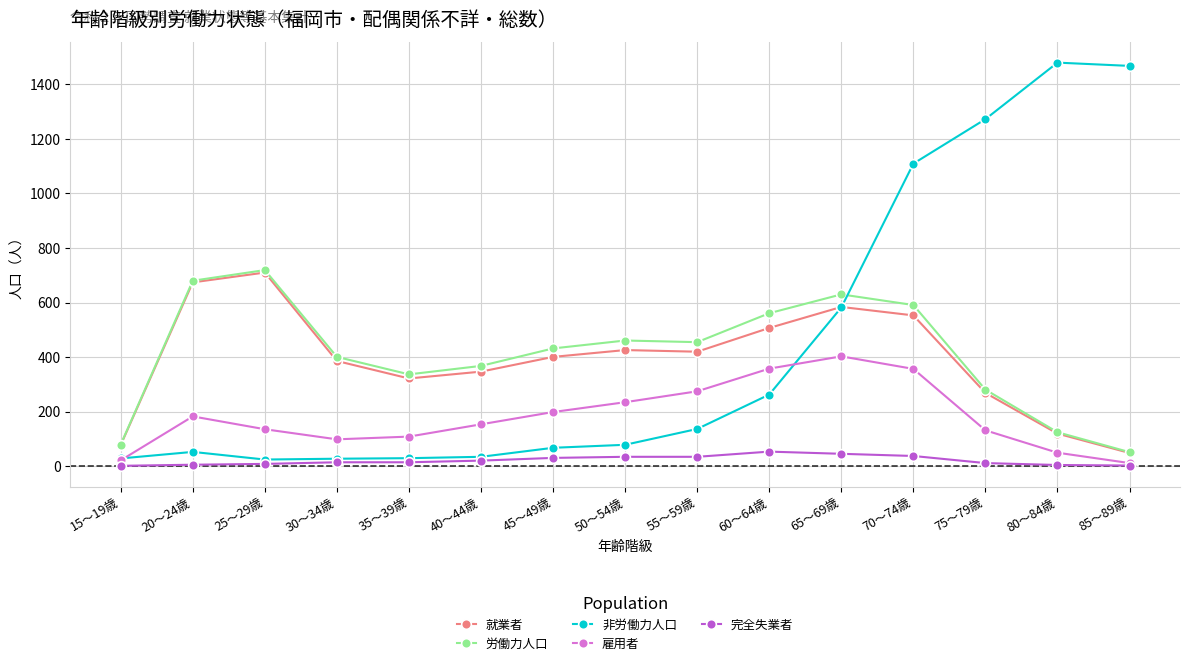

How many lines are shown in the chart?

5